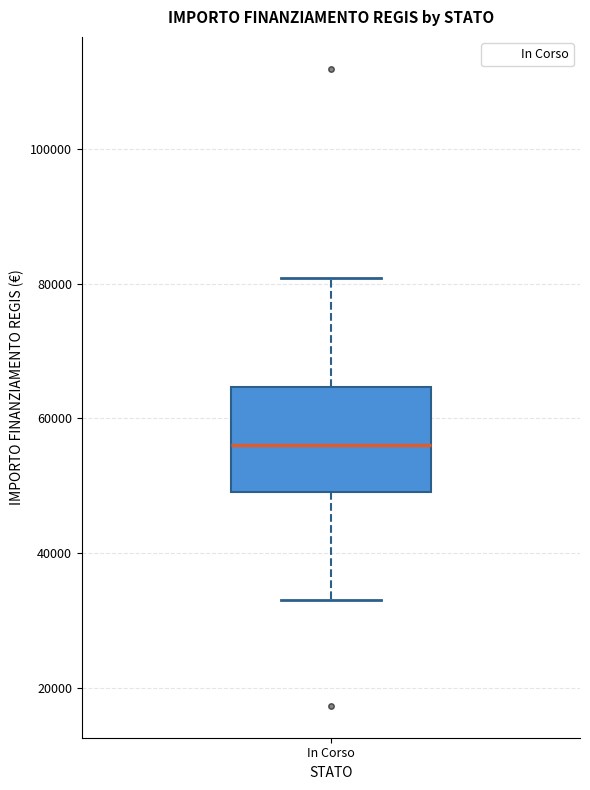

Transcribe this box plot: give where the median line is, the range the box spans, and where the two whiskers end, as read against the y-axis. The values are not printed on the chart, so give them approximately, as read against the axis.

median 56000, box 50000 to 64000, whiskers 32000 to 80000